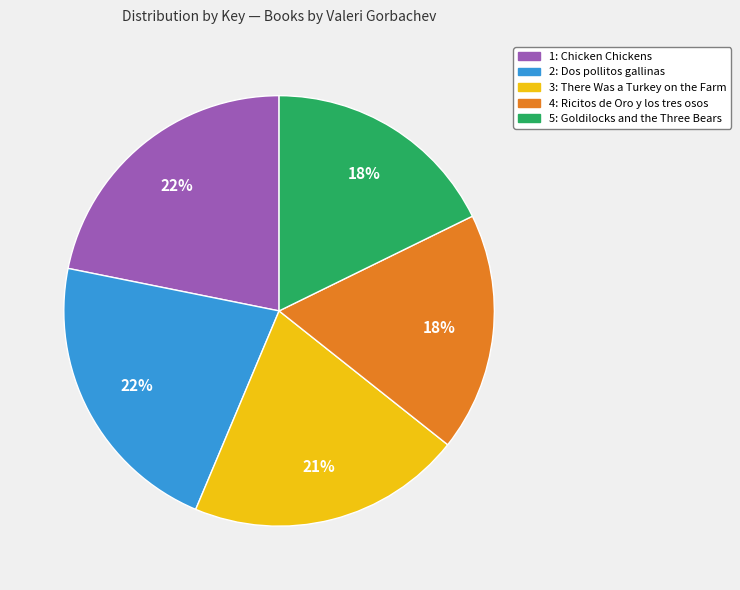

To the nearest percent, what percentage of the pie is 3: There Was a Turkey on the Farm?

21%